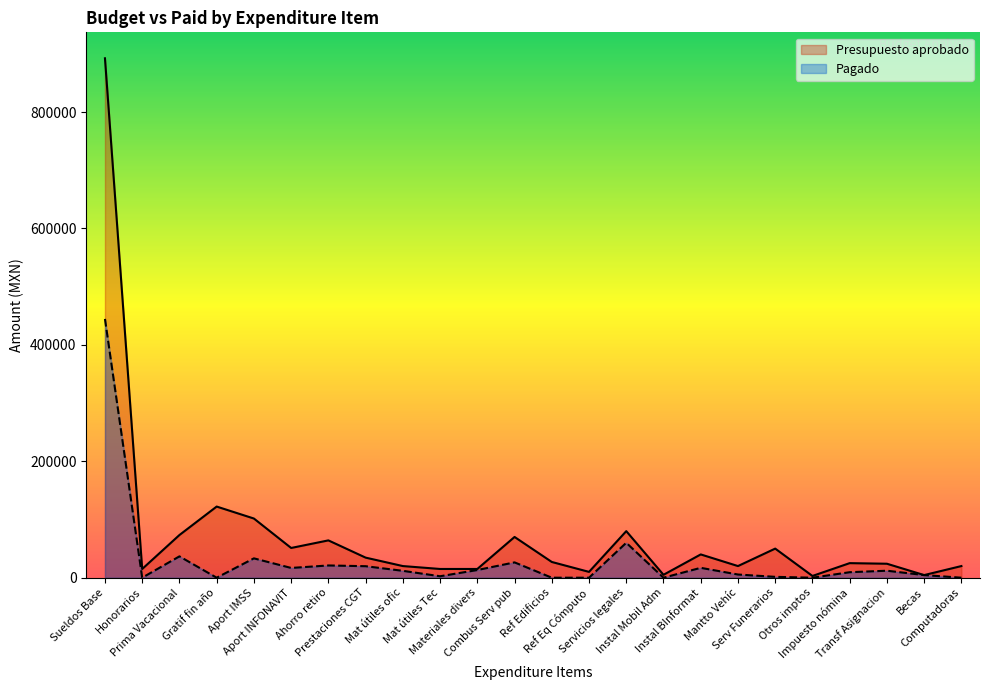

Which series changed the most between Aport IMSS and Computadoras?

Presupuesto aprobado